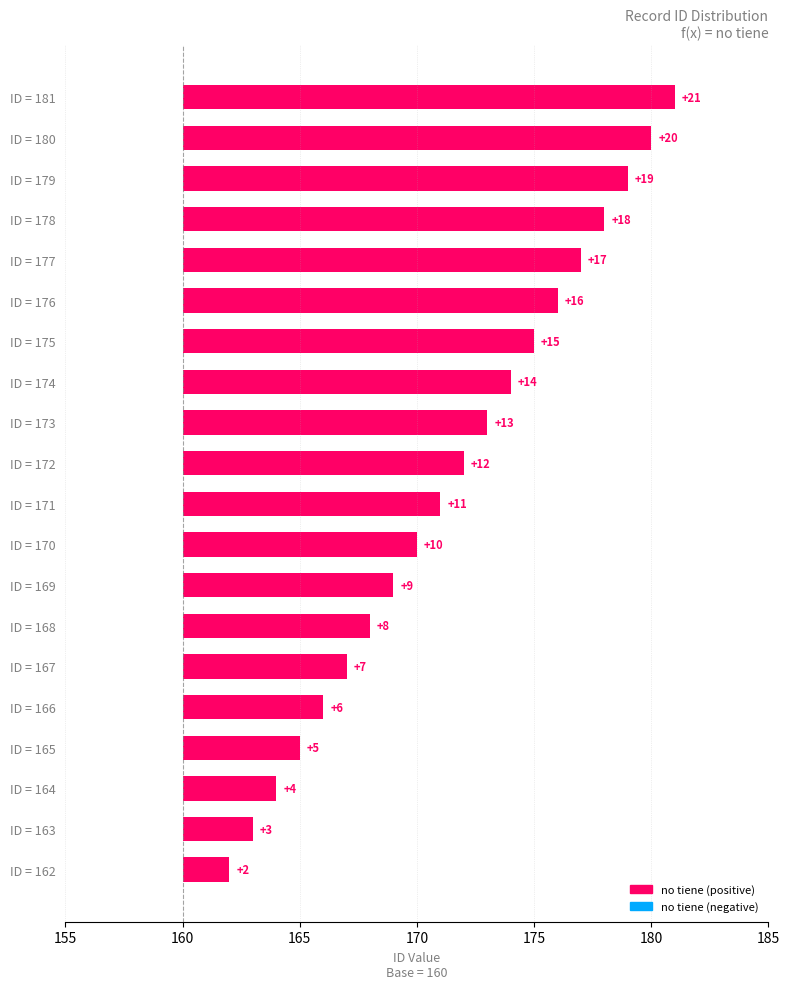

Does the chart contain stacked bars?

No